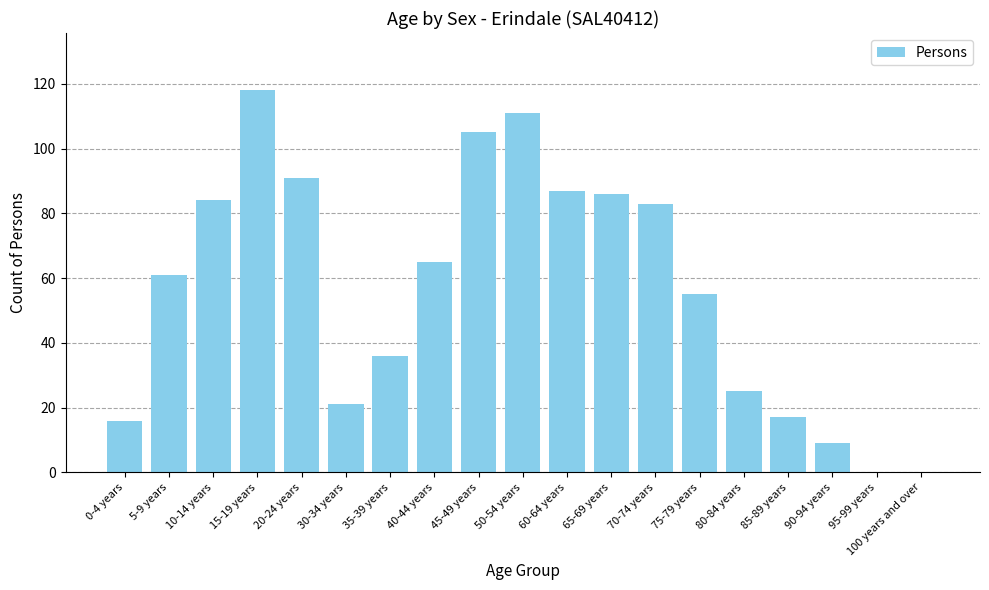

The chart shows a value of 6 at 0-4 years. True or false?

False